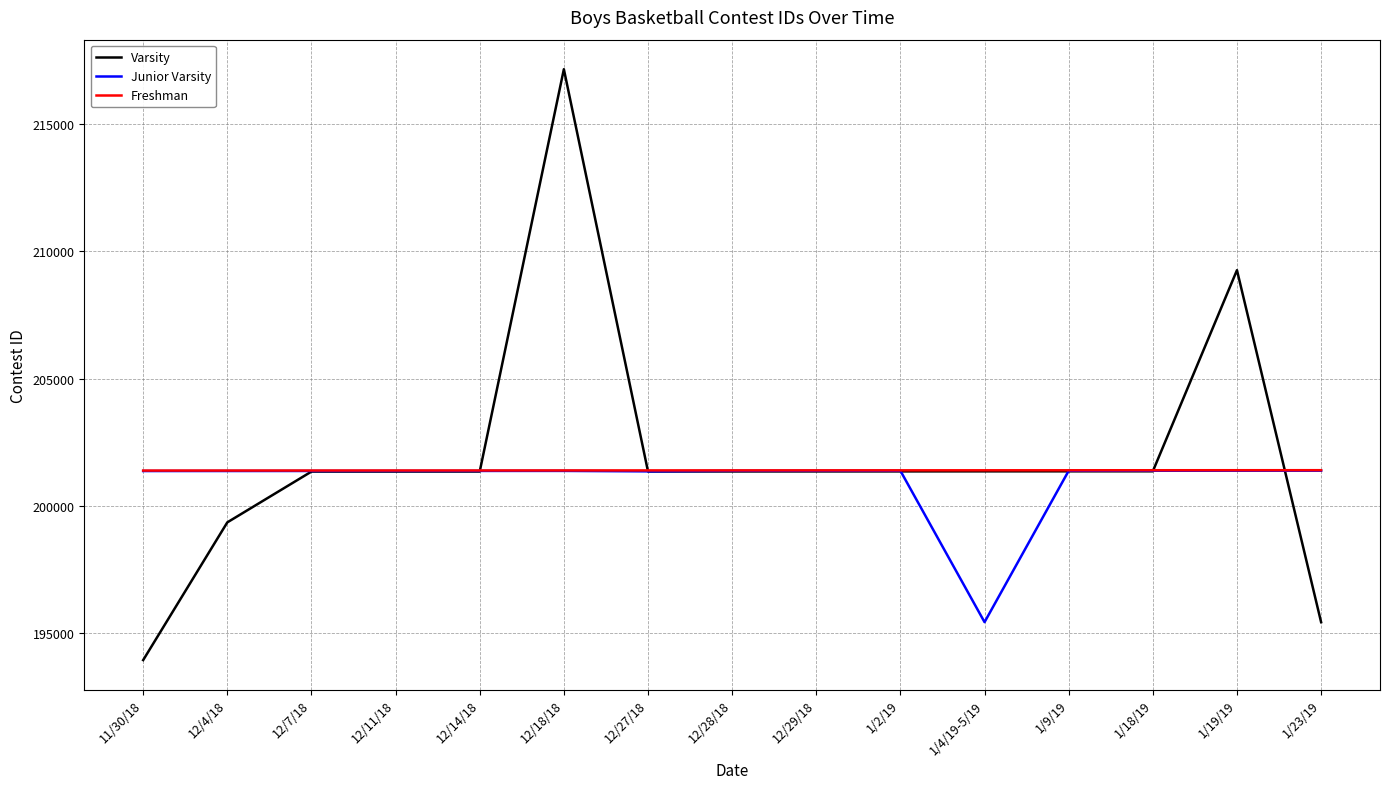

Which label corresponds to the smallest value in the chart?

11/30/18